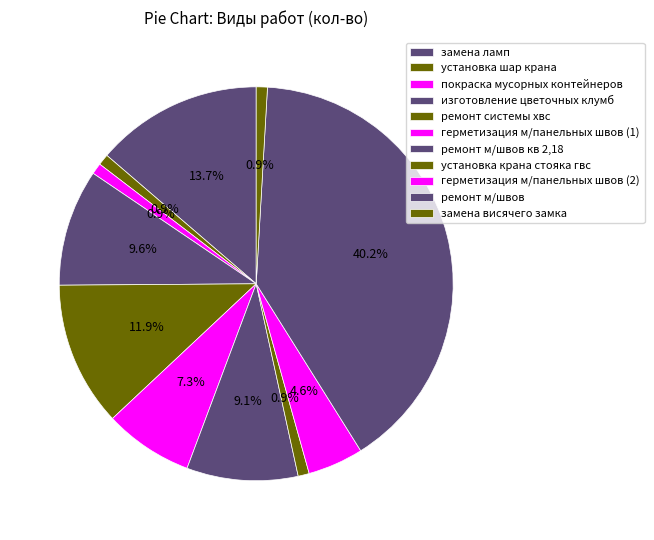

Rank the categories by value from lowest to highest.

установка шар крана, покраска мусорных контейнеров, установка крана стояка гвс, замена висячего замка, герметизация м/панельных швов (2), герметизация м/панельных швов (1), ремонт м/швов кв 2,18, изготовление цветочных клумб, ремонт системы хвс, замена ламп, ремонт м/швов